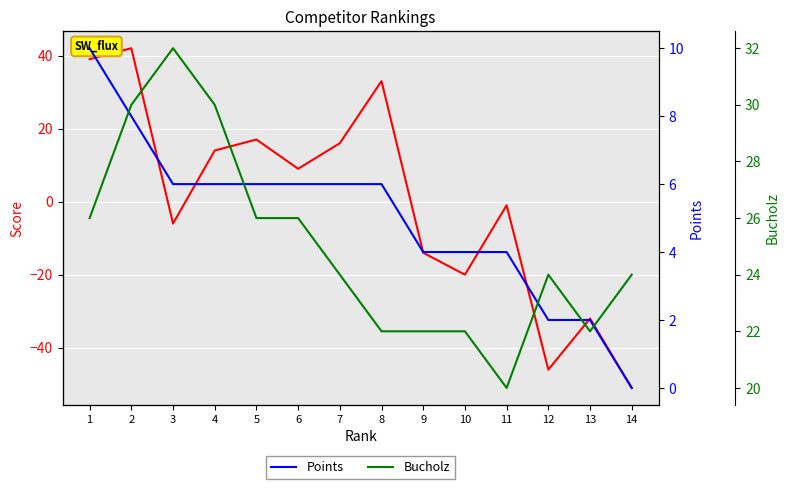

At which category does Score reach its first local peak?

2